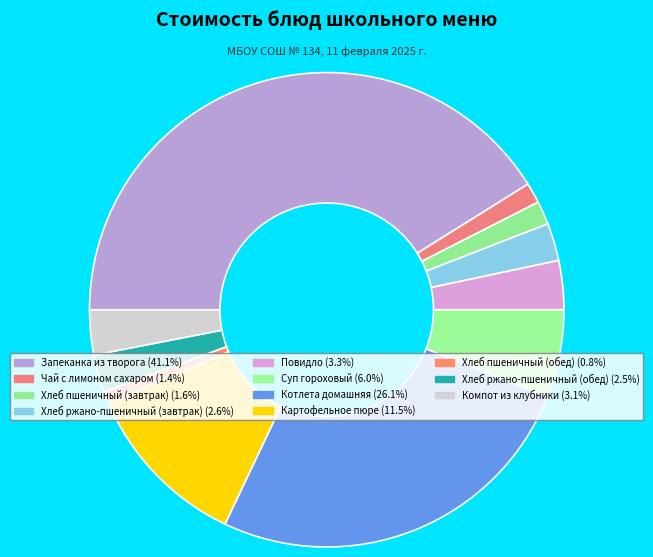

How many slices are in this pie chart?

11